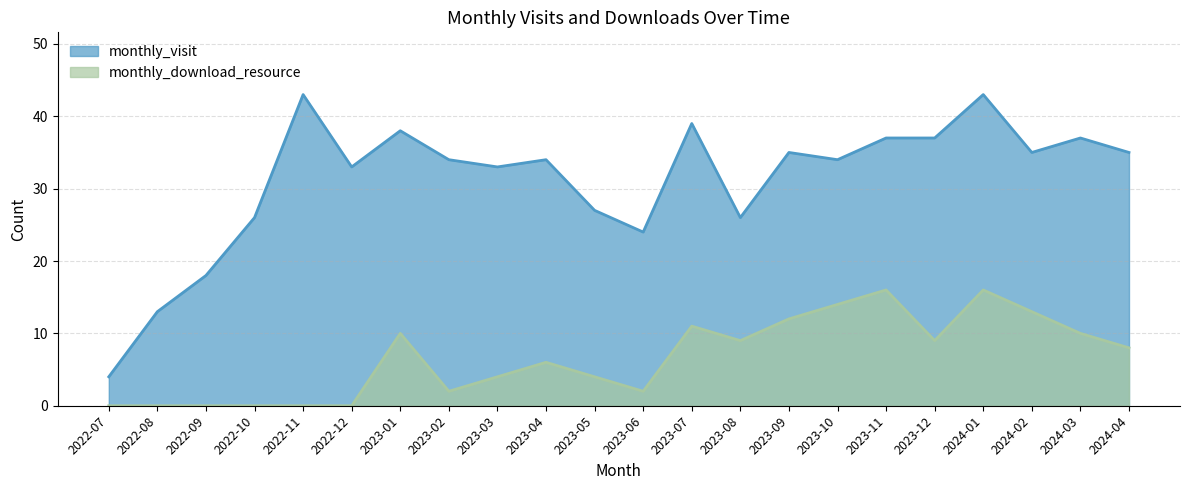

Which series has the largest range (max minus min)?

monthly_visit